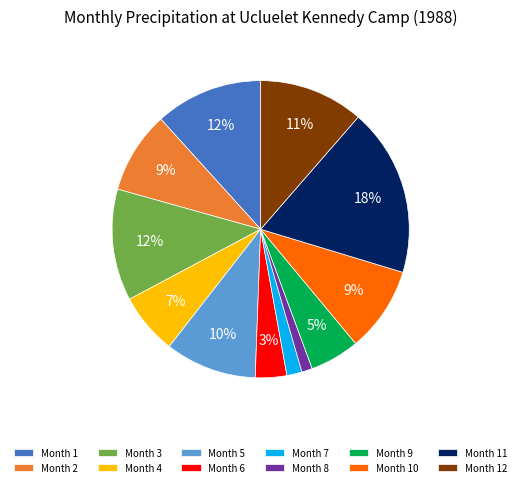

Count the number of slices in the pie.

12